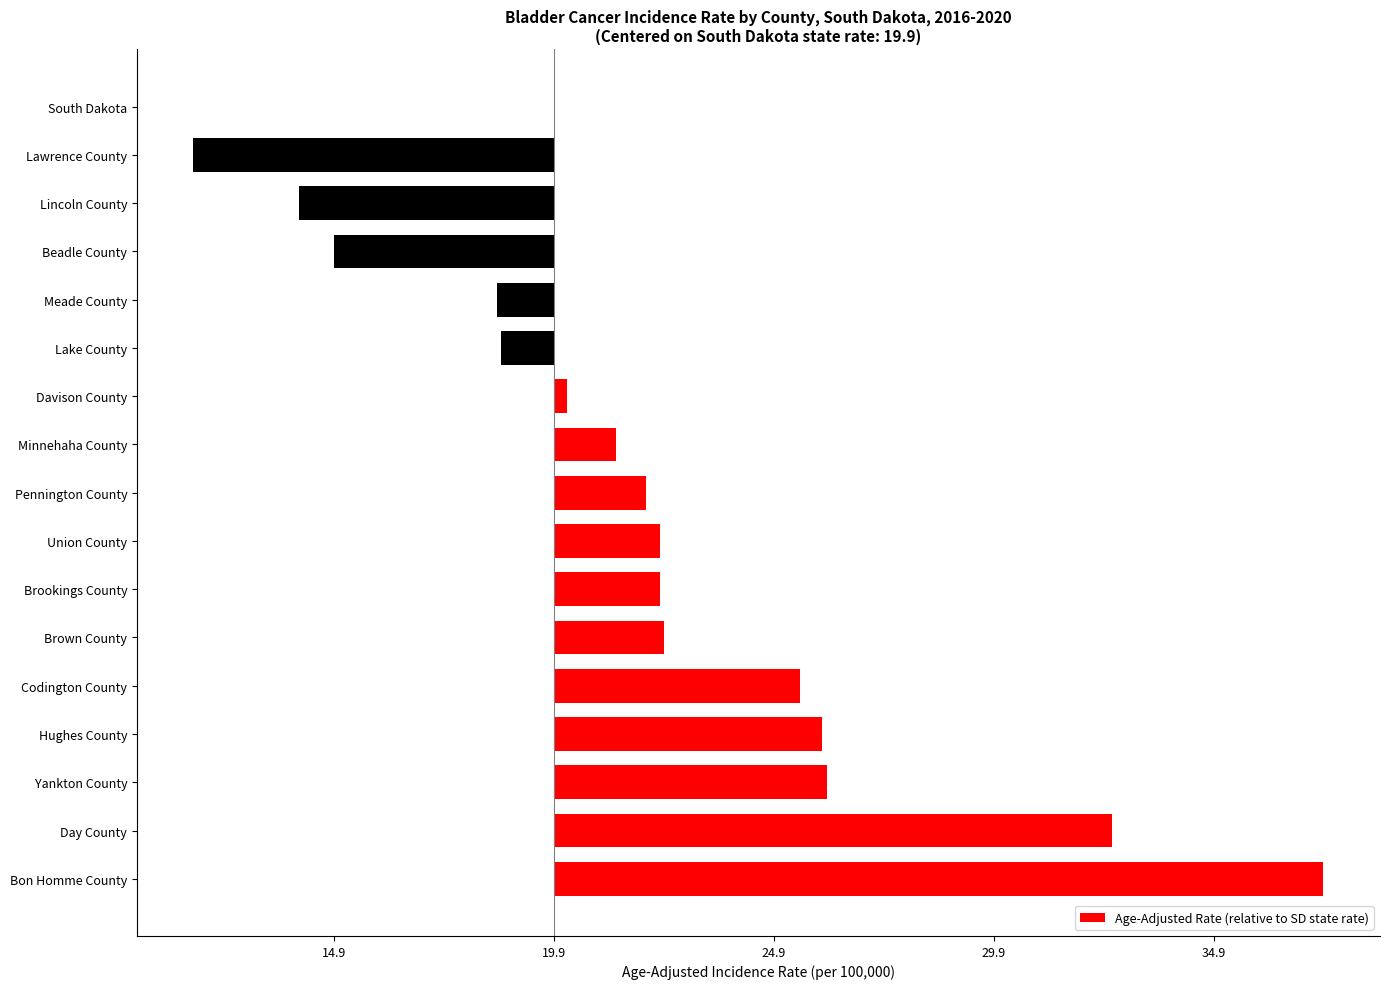

Which category has the highest value across all series?

Bon Homme County